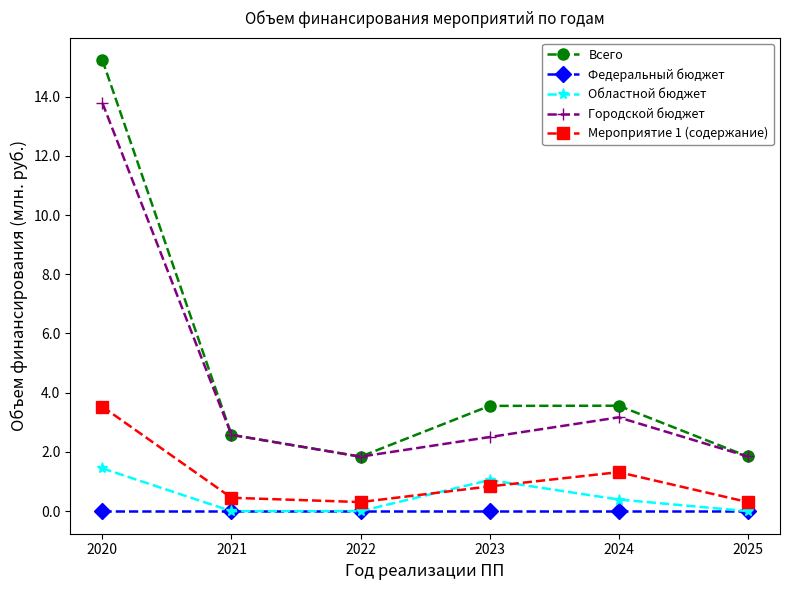

The value of Мероприятие 1 (содержание) at 2023 is 1.4. True or false?

False